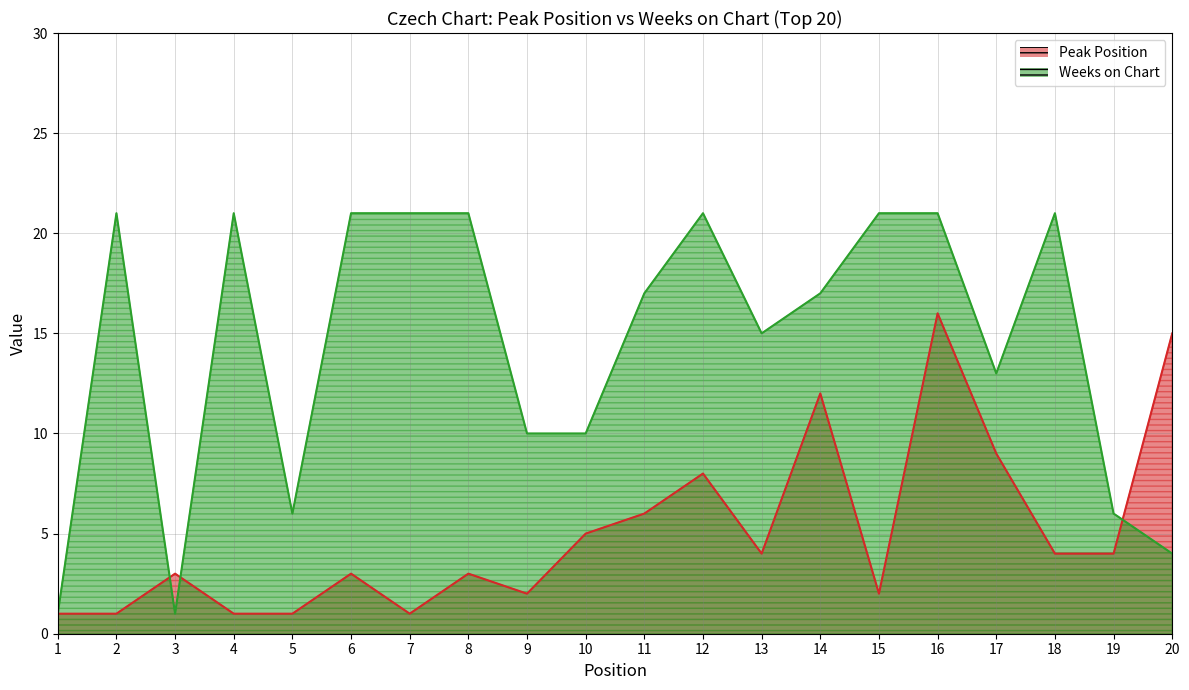

At which label does Peak Position first exceed 4?

10